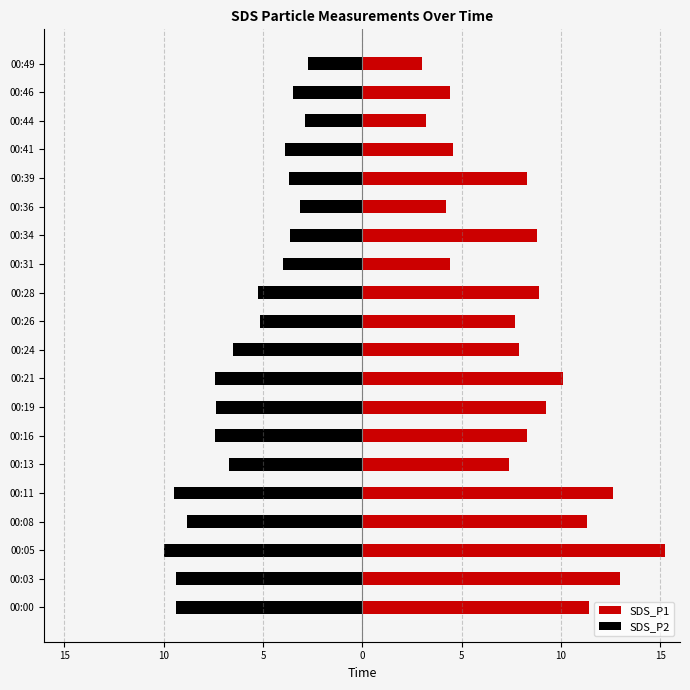

How many data points does each series have?

20